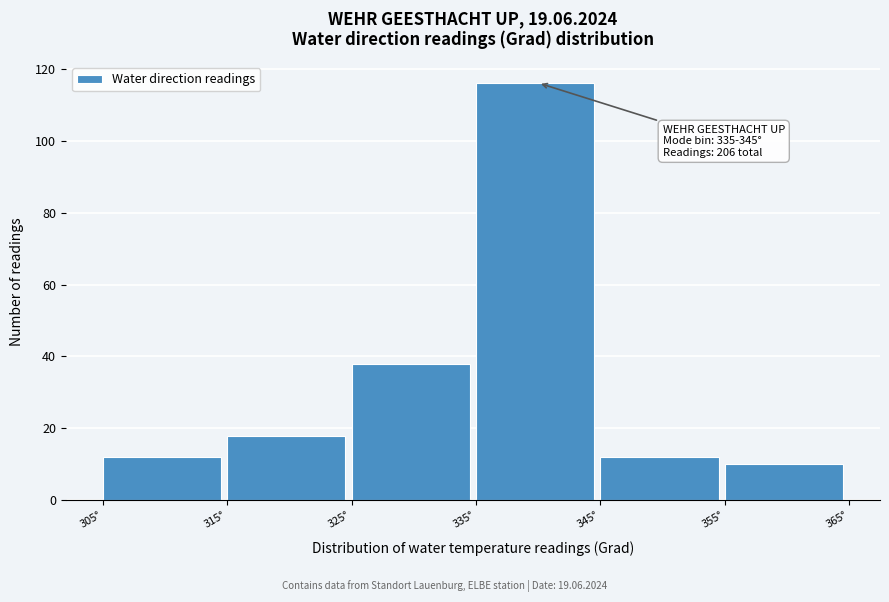

Which range on the x-axis has the tallest bar?

335 to 345